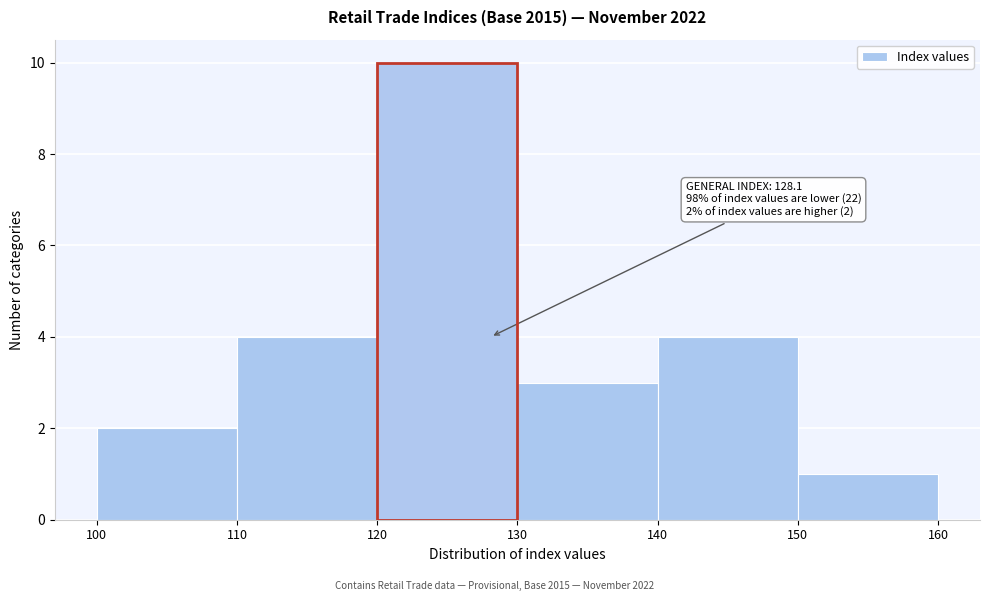

Over which range of the x-axis is the bar tallest?

120 to 130